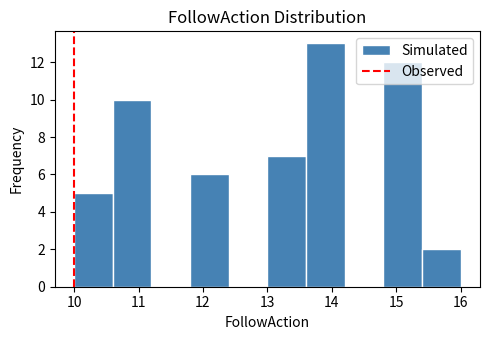

Reading left to right, list every bar in this chart as the range it spans on the x-axis followed by its height. The values are not printed on the chart, so give them approximately, as read against the axis.

10.0 to 10.6: 5
10.6 to 11.2: 10
11.2 to 11.8: 0
11.8 to 12.4: 6
12.4 to 13.0: 0
13.0 to 13.6: 7
13.6 to 14.2: 13
14.2 to 14.8: 0
14.8 to 15.4: 12
15.4 to 16.0: 2